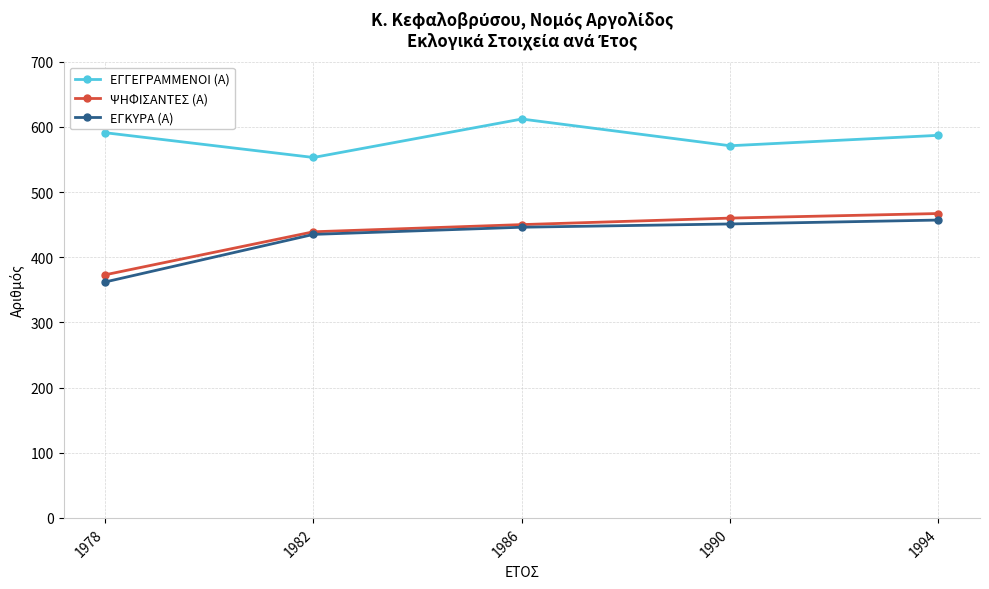

List the labels in order of ΨΗΦΙΣΑΝΤΕΣ (Α) value, largest first.

1994, 1990, 1986, 1982, 1978